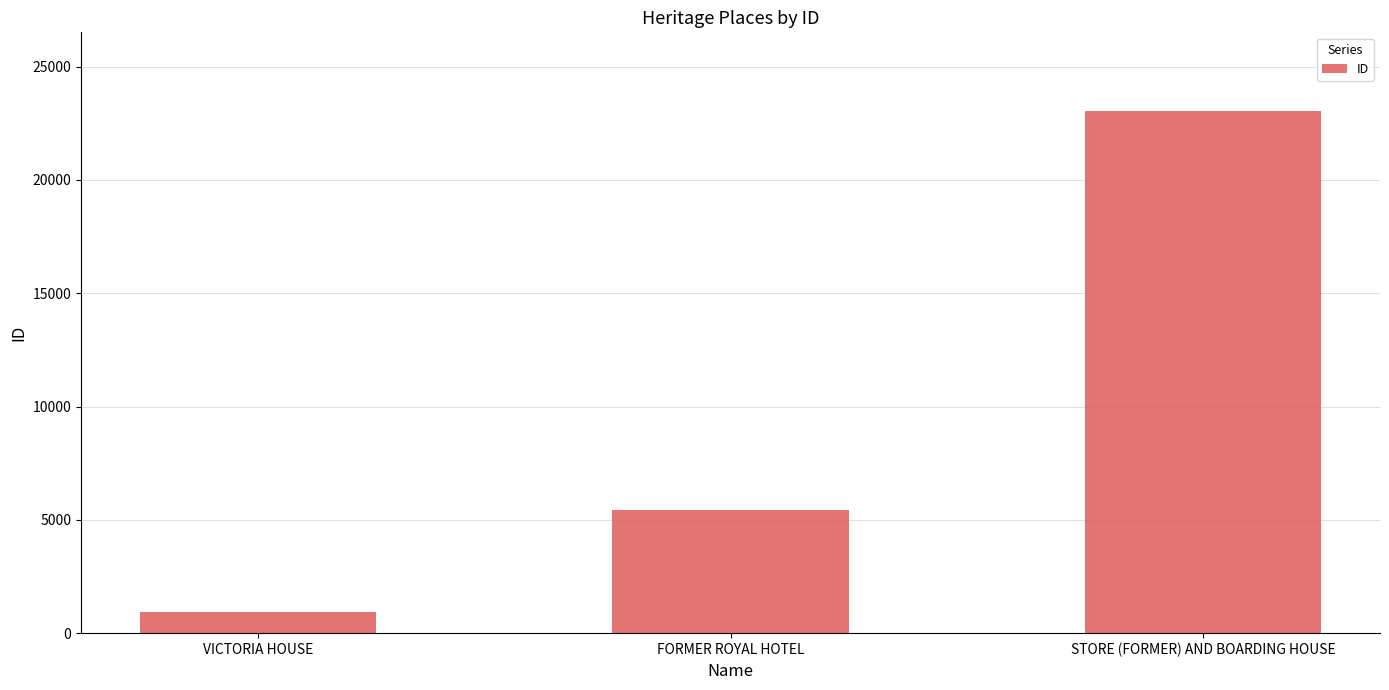

What is the approximate value at VICTORIA HOUSE?

953